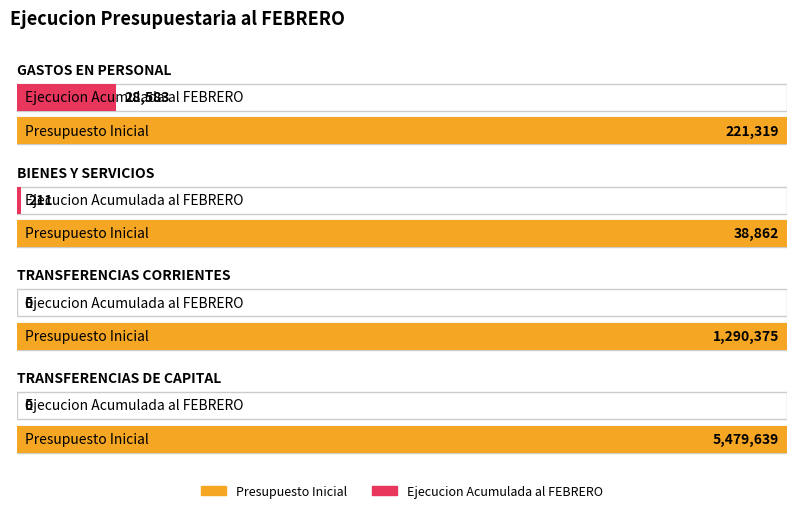

Between GASTOS EN PERSONAL and TRANSFERENCIAS CORRIENTES, which is larger?

TRANSFERENCIAS CORRIENTES